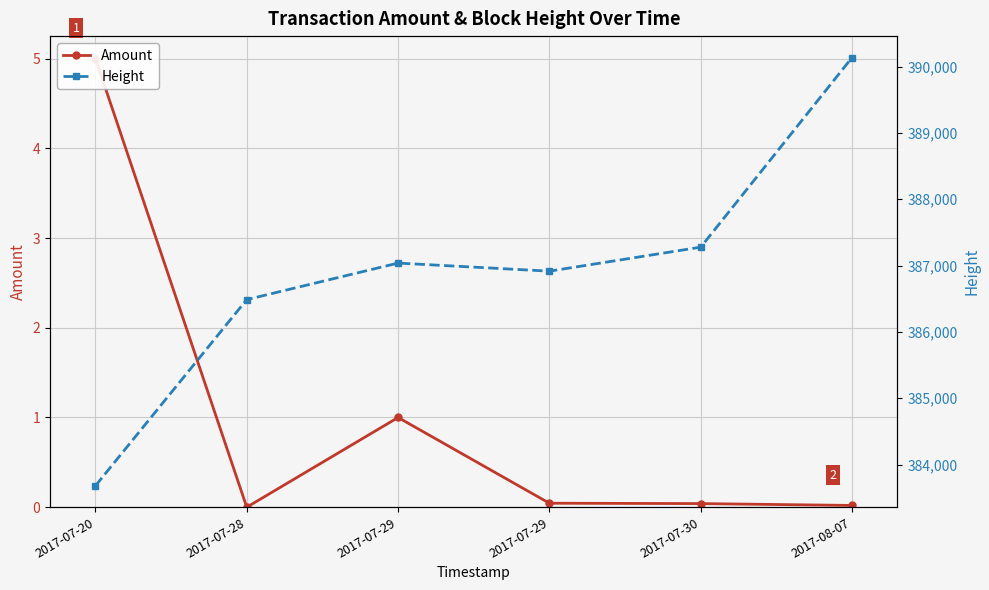

The value of Height at 2017-07-20 is 228876.0. True or false?

False